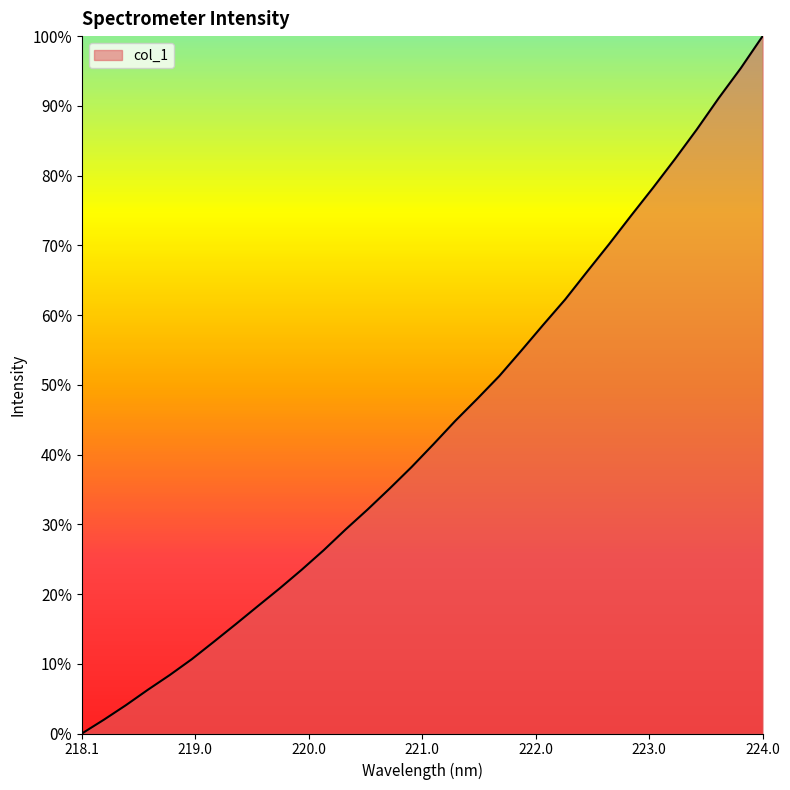

What is the greatest value displayed?

100.0